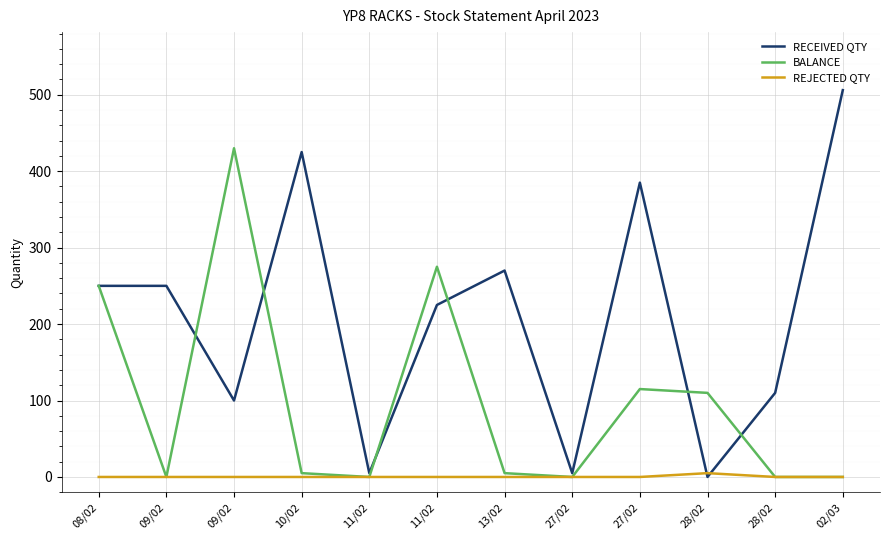

How many lines are shown in the chart?

3